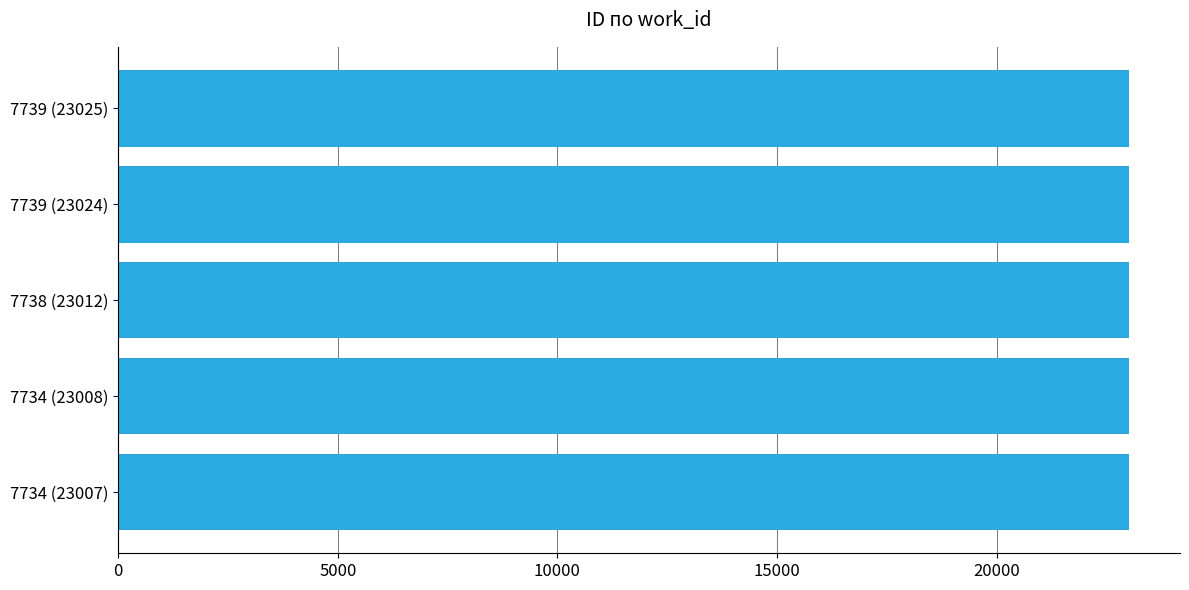

What is the ratio of the value at 7739 (23025) to the value at 7734 (23008)?

1.0